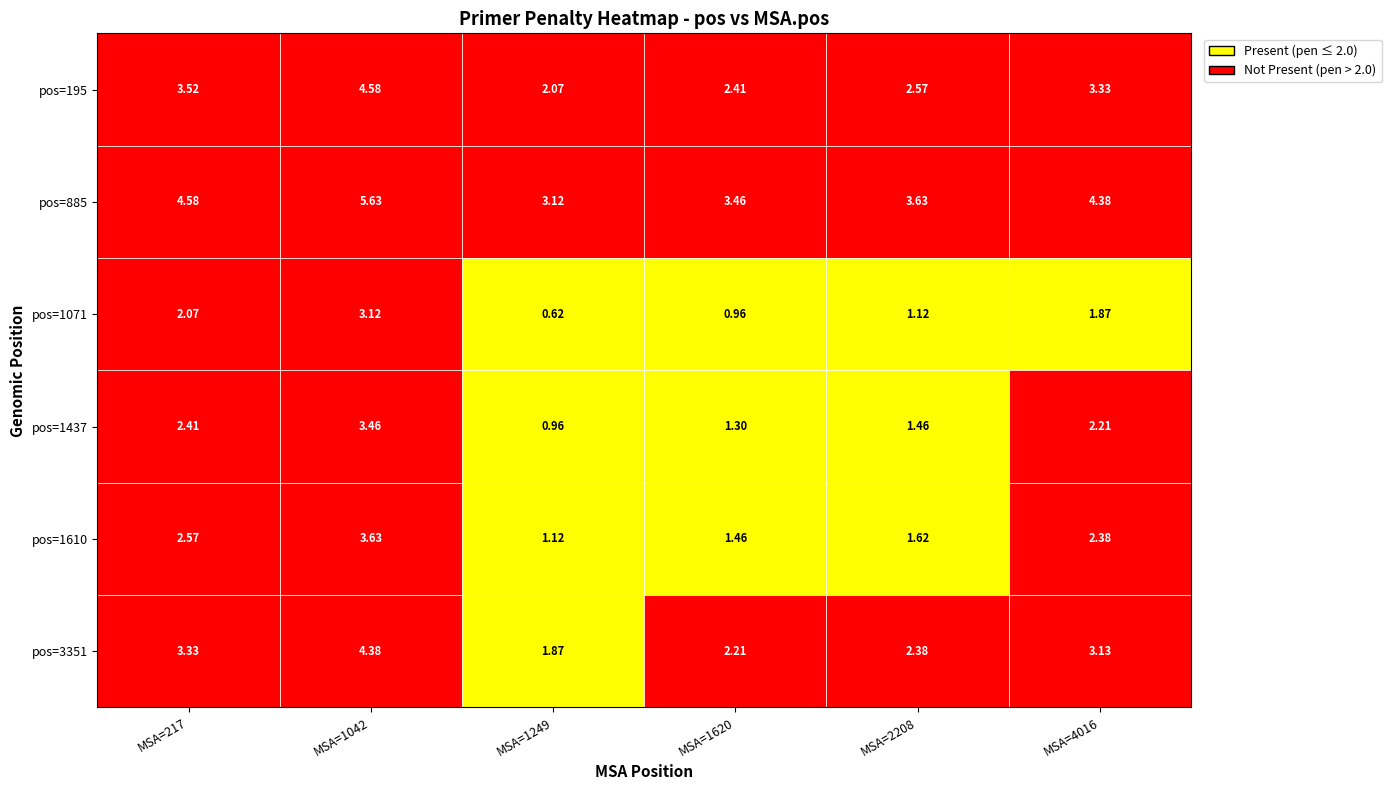

Is it true that pos=885 equals 0.8 at pos=3351?

False